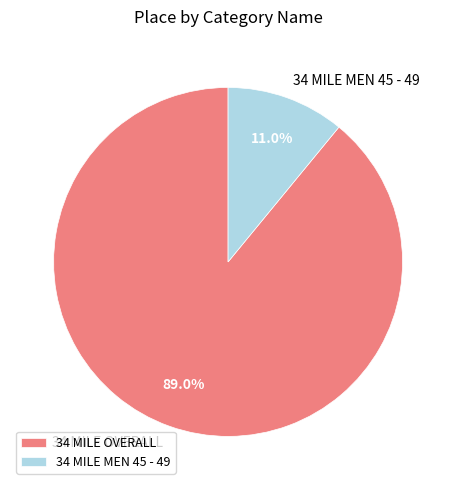

Which category has the biggest portion of the pie?

34 MILE OVERALL